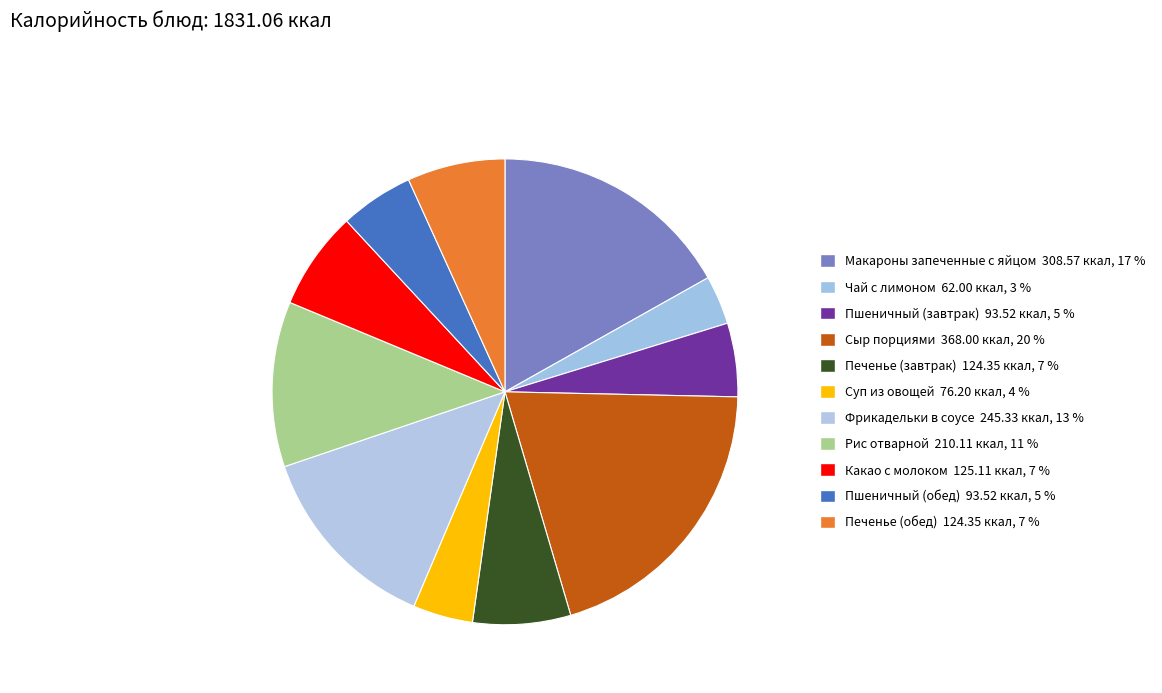

Does Чай с лимоном account for over 50% of the chart?

No